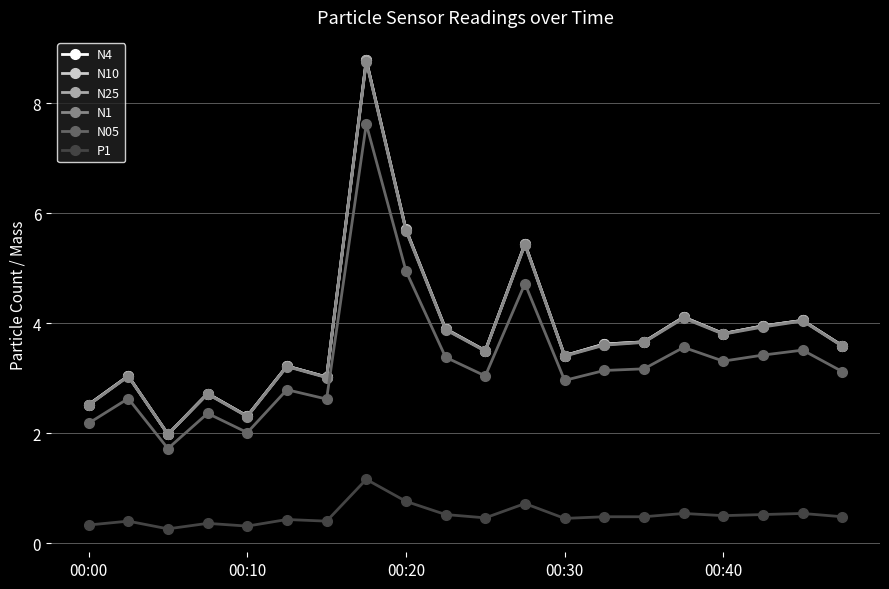

True or false: N05 and N10 intersect in this chart.

False